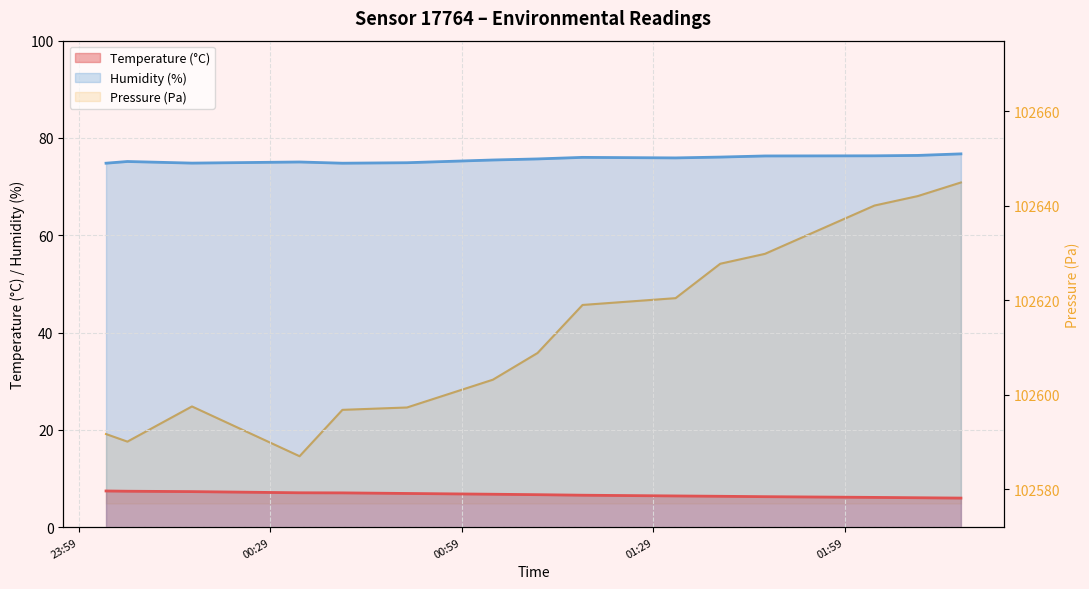

The value of Temperature (°C) at 7 is 6.7. True or false?

True